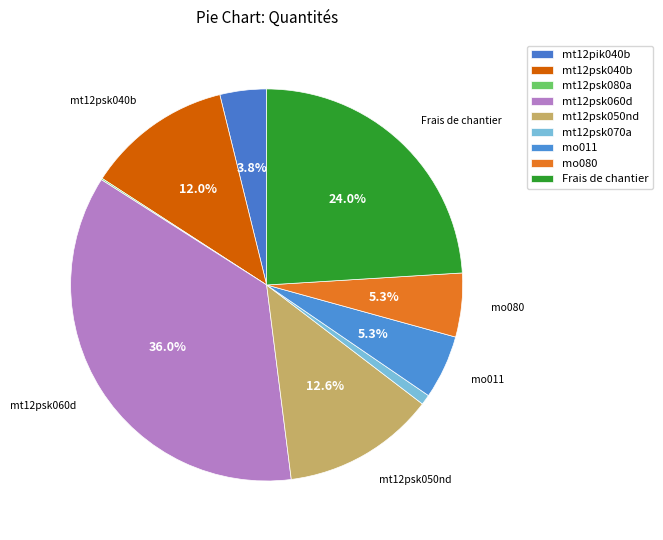

To the nearest percent, what is the difference between the largest and smallest slice percentages?

36%